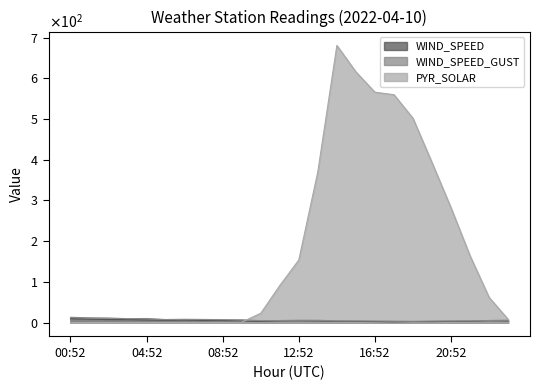

How many interior local peaks does the WIND_SPEED_GUST series have?

3